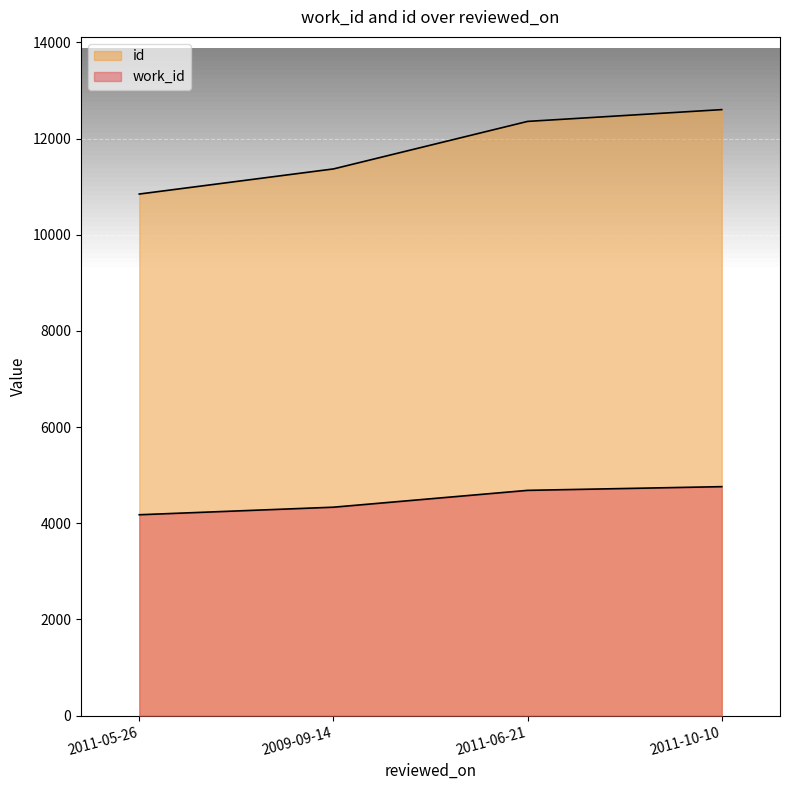

Where is work_id nearest to the value 4470?

2009-09-14